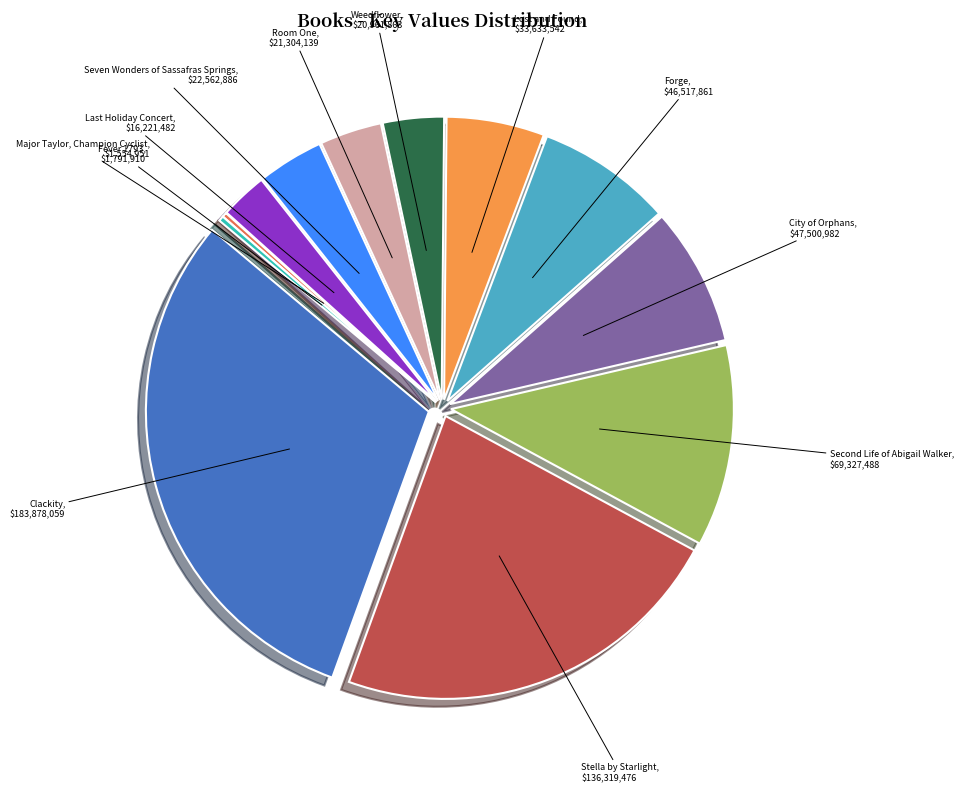

Does any single category account for the majority?

No